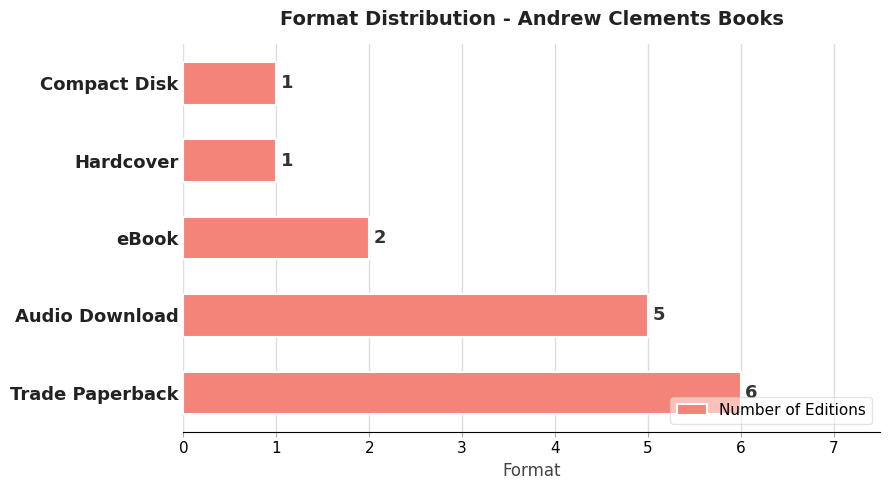

How many values are between 1 and 5?

4